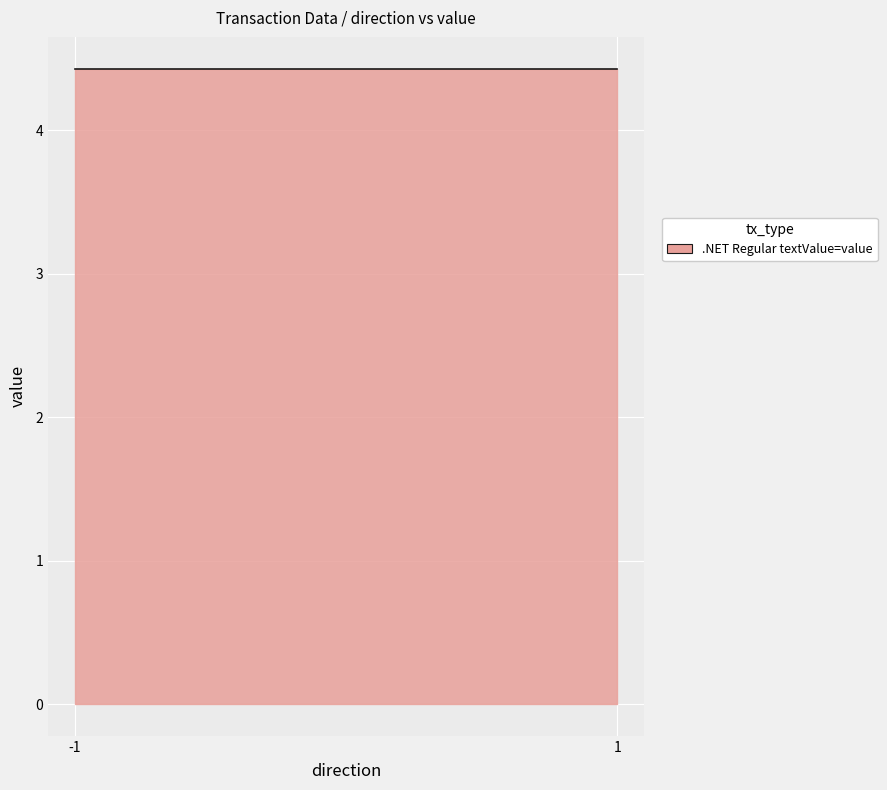

At which category is the sum across all series the highest?

-1